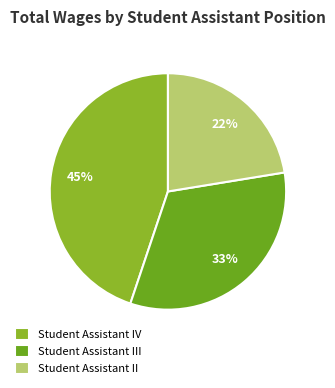

Which has a higher value, Student Assistant II or Student Assistant IV?

Student Assistant IV